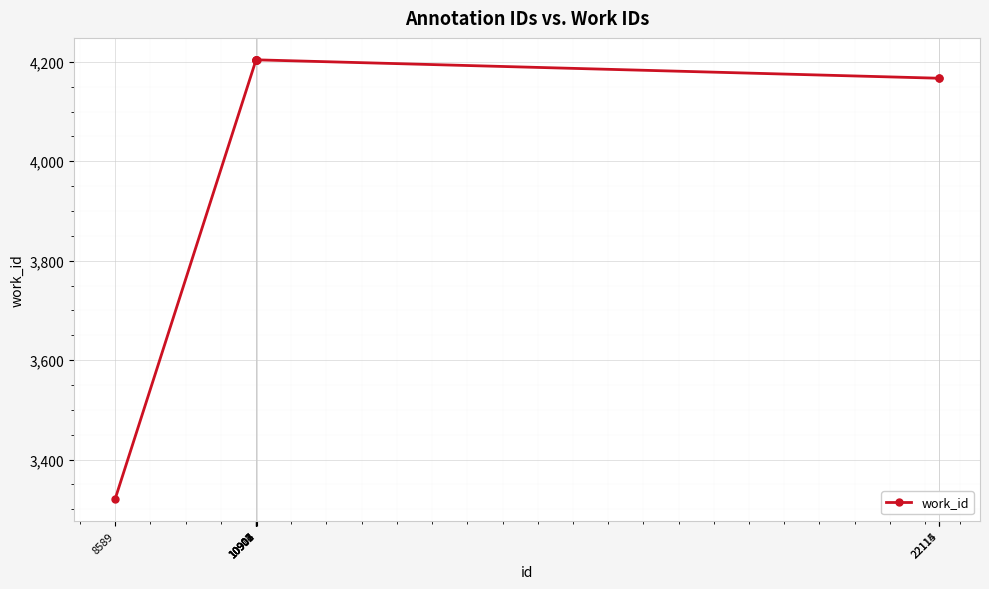

Reading left to right, extract all data points from this chart.

8589=3321	10902=4204	10903=4204	10904=4204	10906=4204	10907=4204	10911=4204	22114=4167	22115=4167